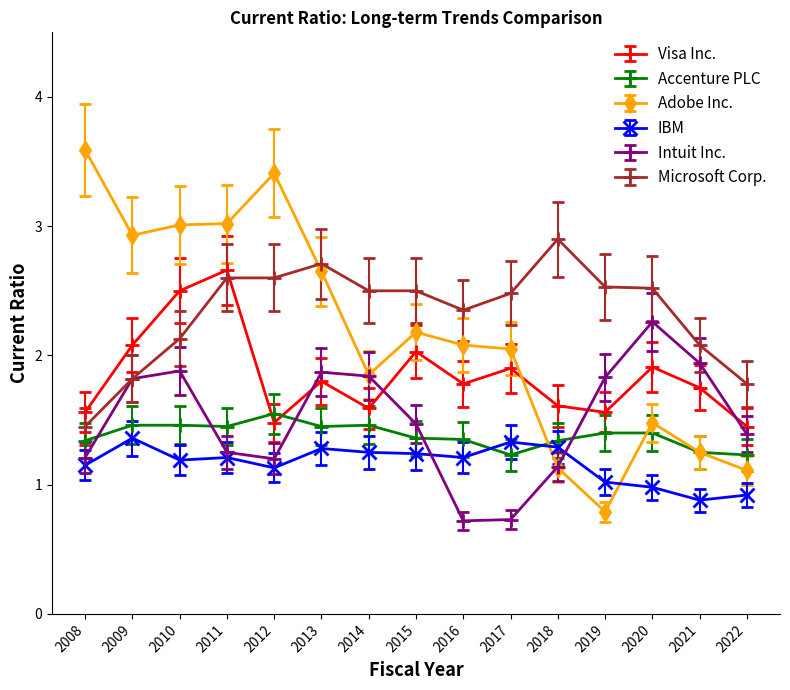

What are all the series names shown in the legend?

Visa Inc., Accenture PLC, Adobe Inc., IBM, Intuit Inc., Microsoft Corp.